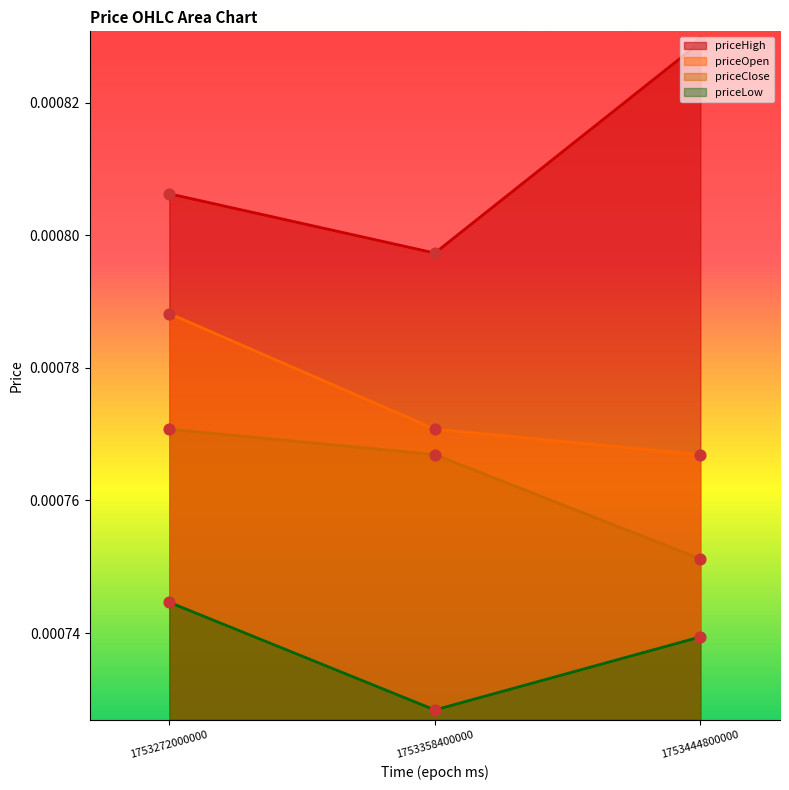

Which series has the largest total across all categories?

priceHigh